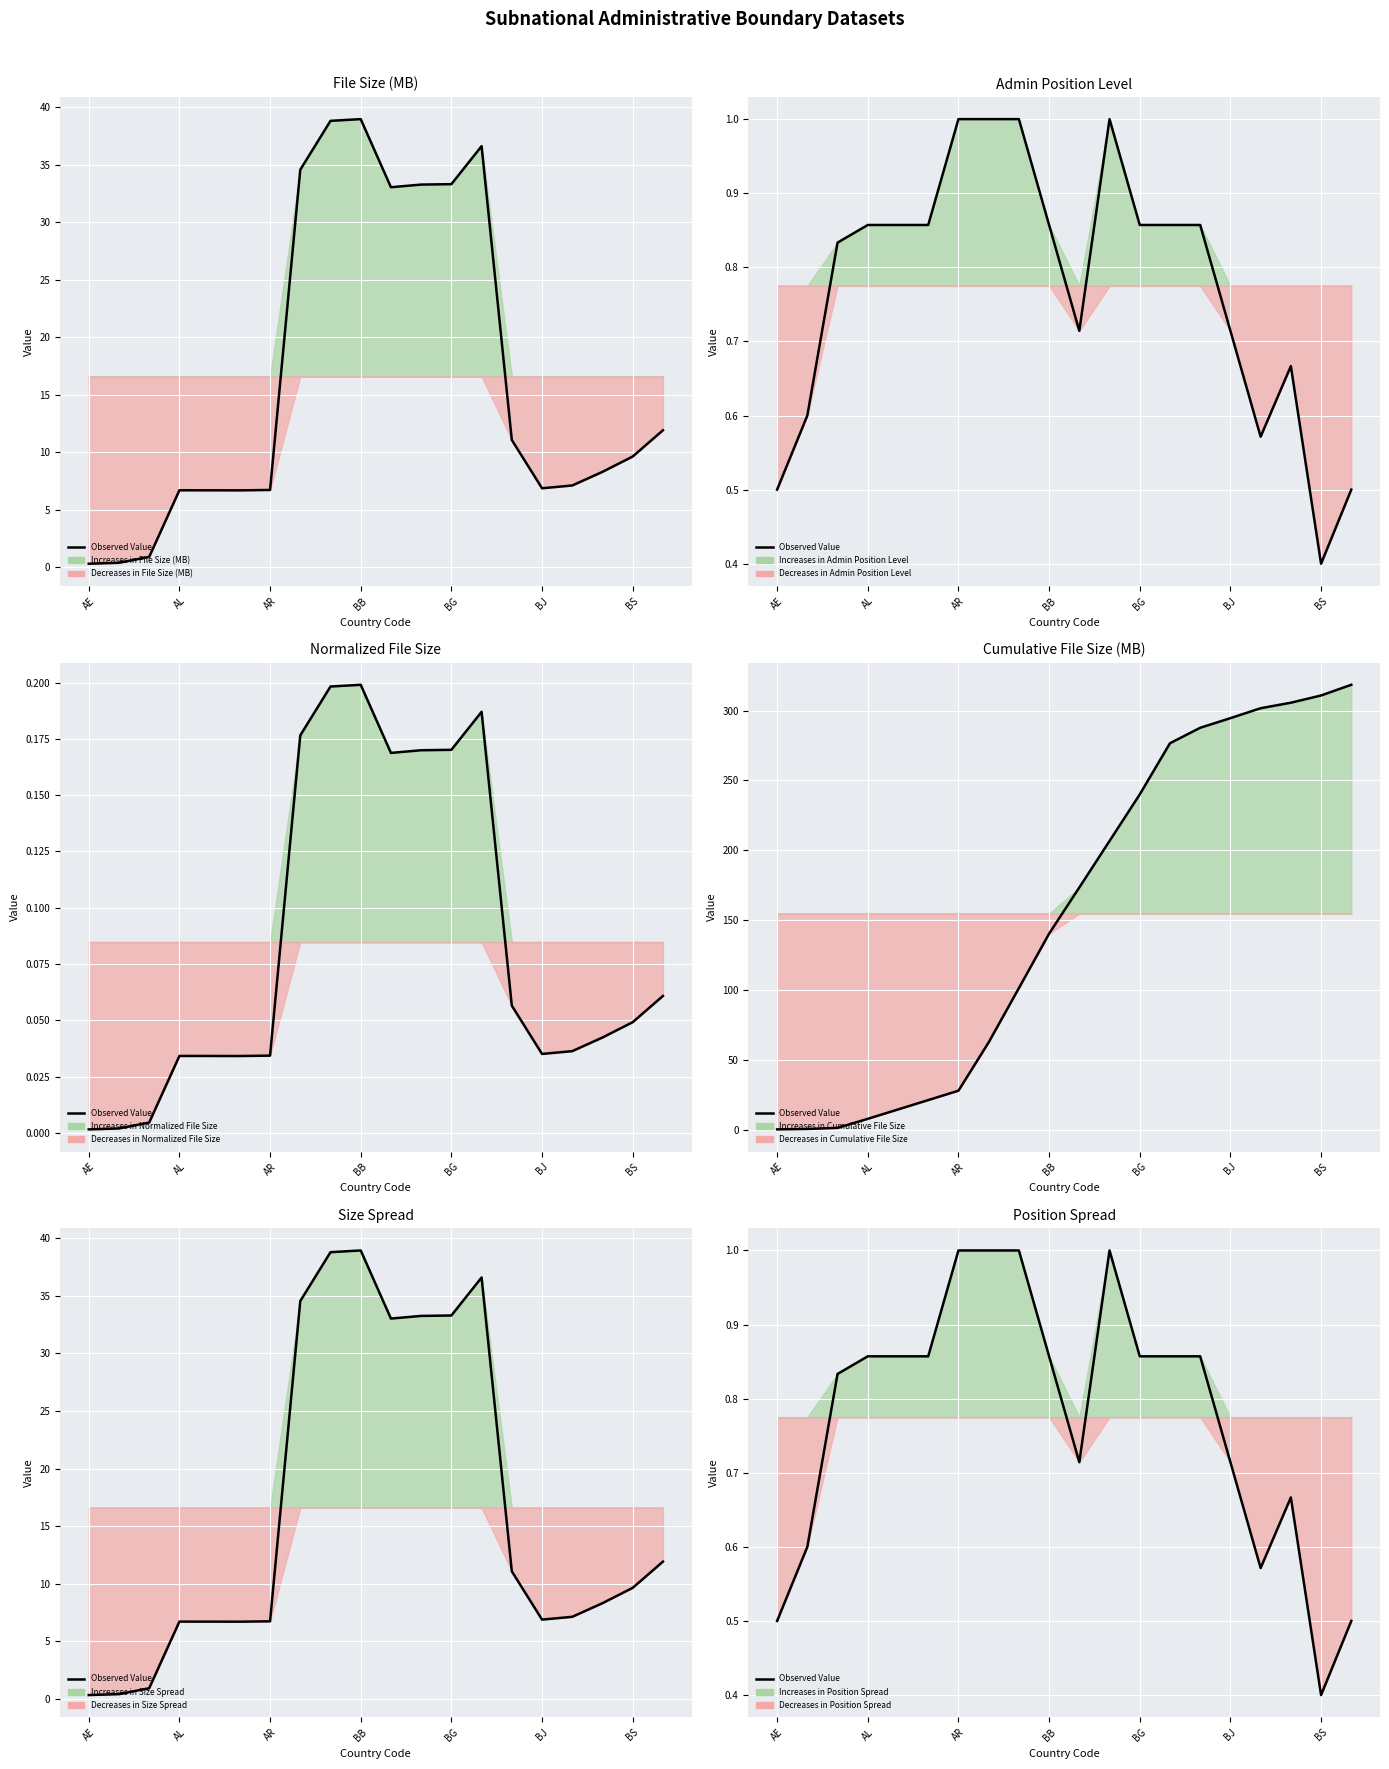

Count the values in the range 0 to 1.

20